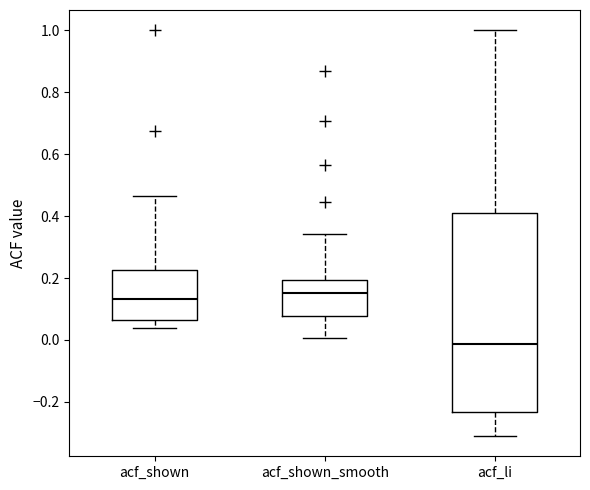

Reading left to right, read every box against the y-axis: the position of its median line, the range the box covers, and the ends of its whiskers. The values are not printed on the chart, so give them approximately, as read against the axis.

acf_shown: median 0.14, box 0.06 to 0.22, whiskers 0.04 to 0.46
acf_shown_smooth: median 0.16, box 0.08 to 0.20, whiskers 0.00 to 0.34
acf_li: median -0.02, box -0.24 to 0.42, whiskers -0.30 to 1.00